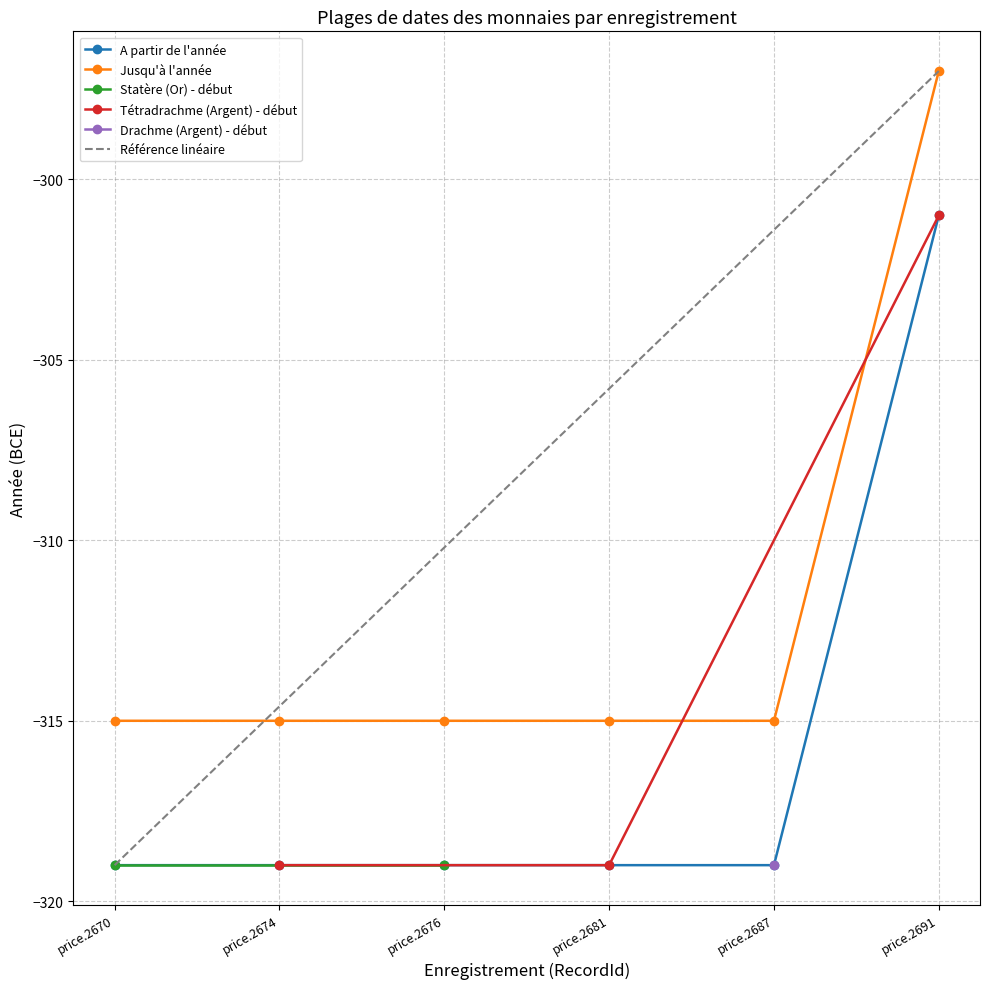

What is the value of the A partir de l'année point at the 5th from the left?

-319